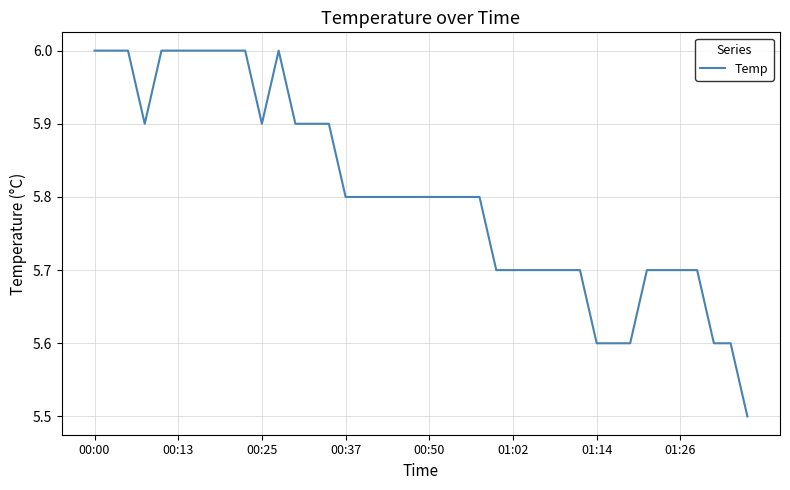

What is the minimum value shown in the chart?

5.5